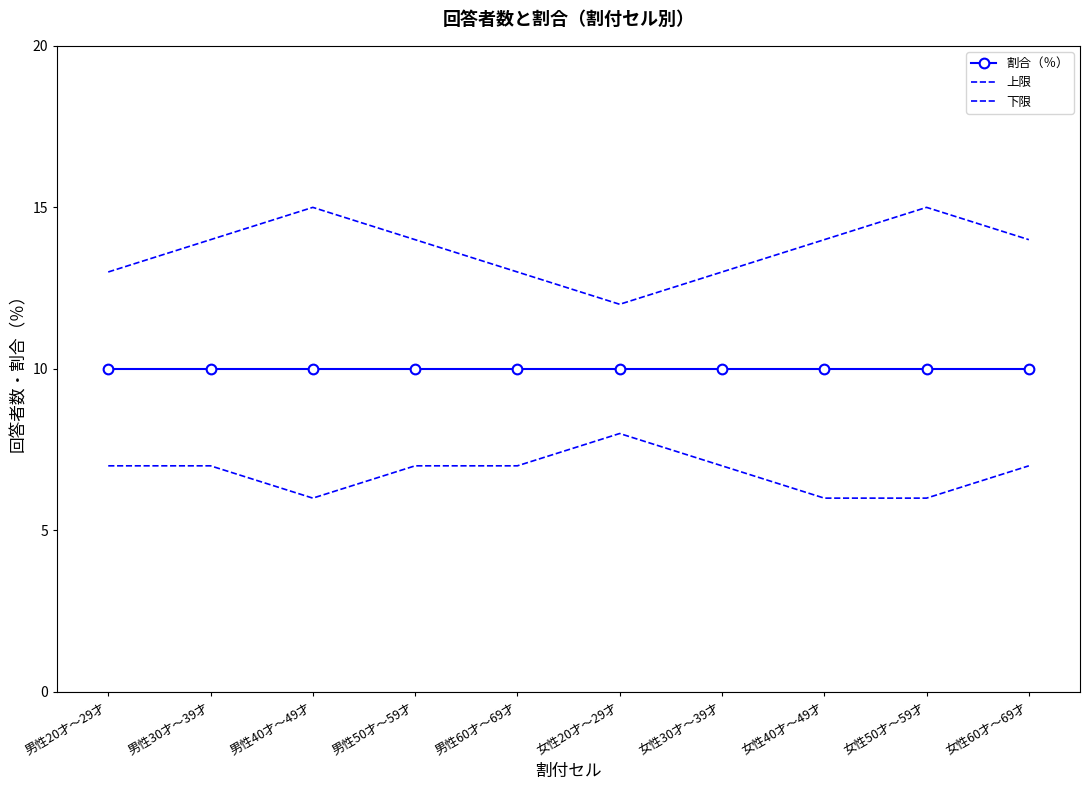

Reading left to right, transcribe all the data shown in this chart.

割合（％）: 10	10	10	10	10	10	10	10	10	10
上限: 13	14	15	14	13	12	13	14	15	14
下限: 7	7	6	7	7	8	7	6	6	7